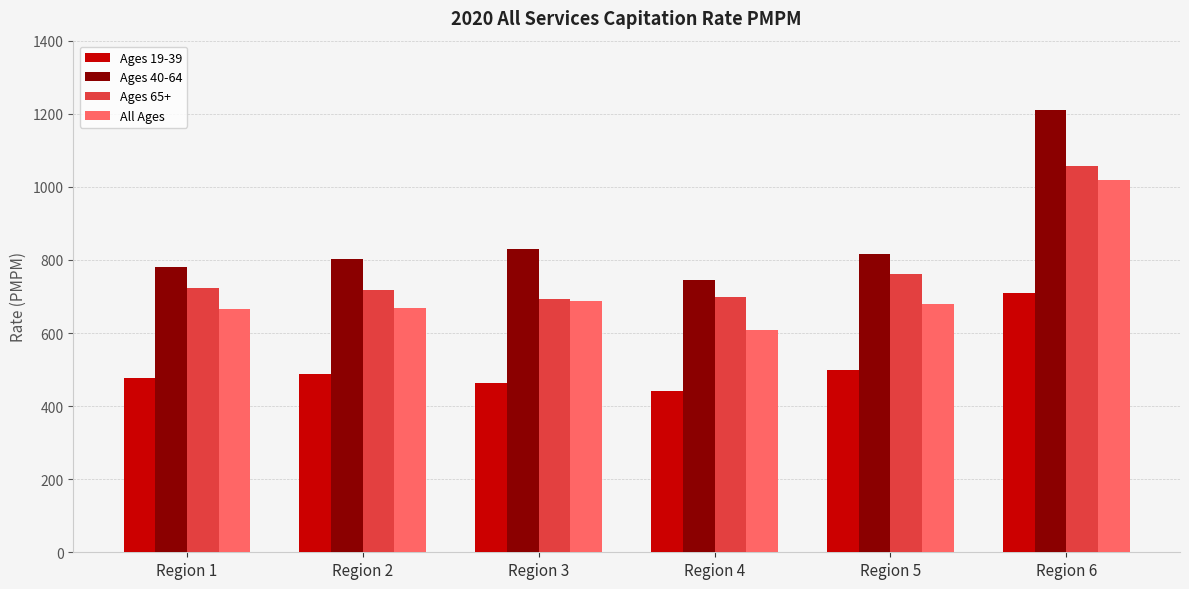

What is the value of the Ages 65+ bar at the 2nd from the left?

718.3